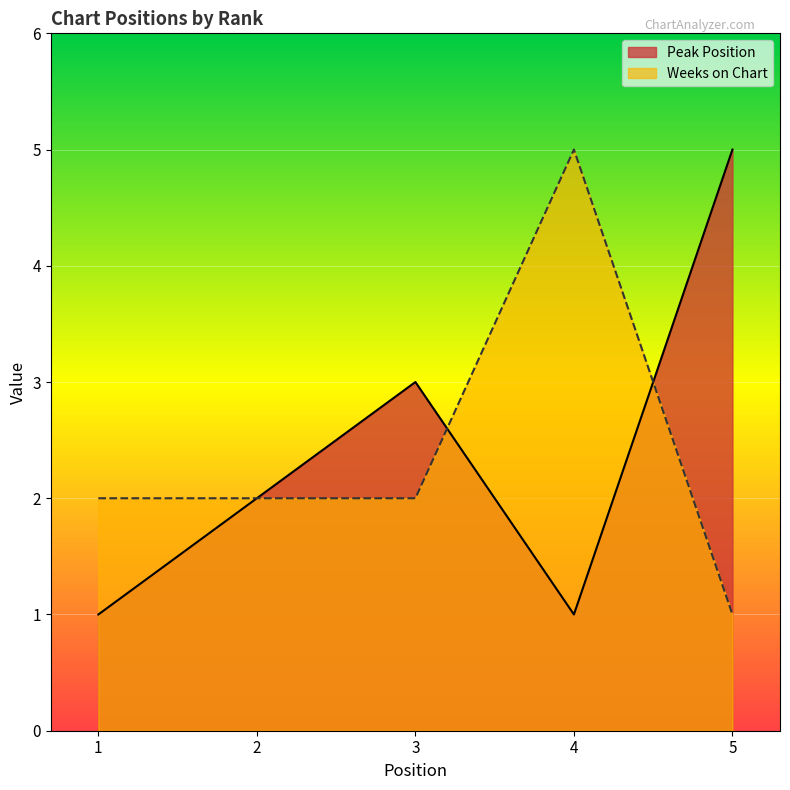

Between 1 and 2, which series saw the biggest shift?

Peak Position